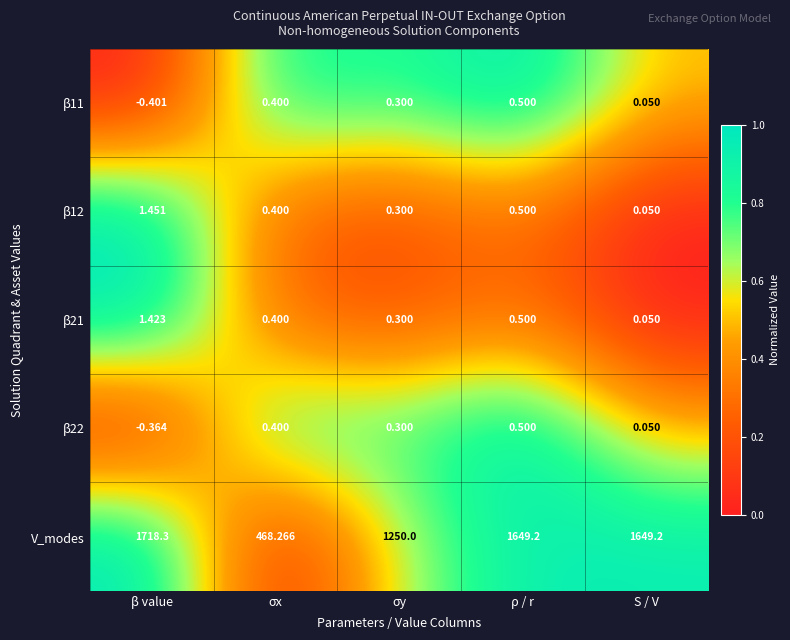

Which category has the highest value in the β12 series?

β value